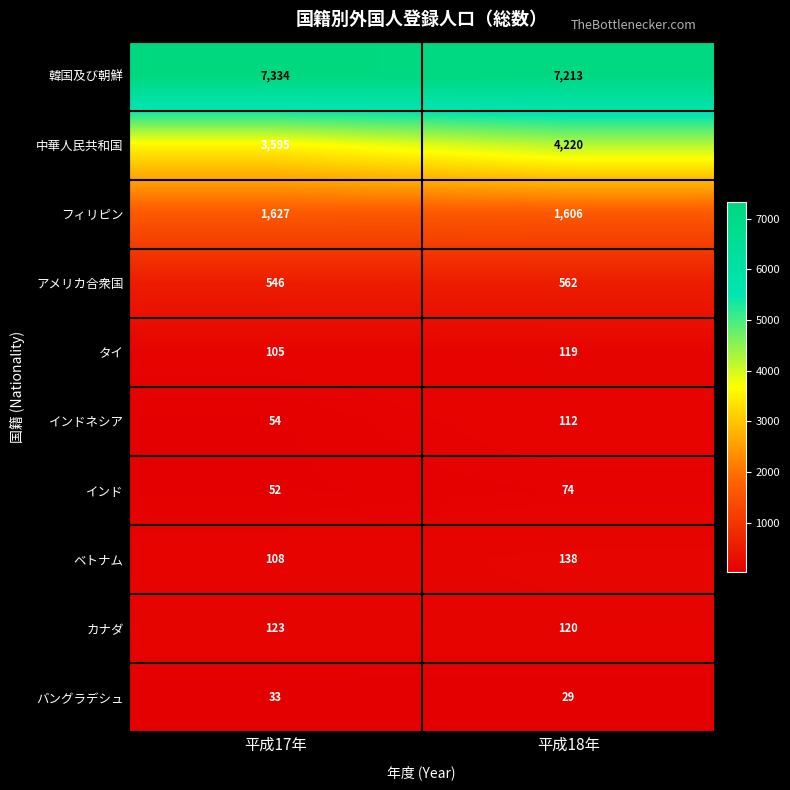

True or false: インド has a value of 74 at 平成18年.

True